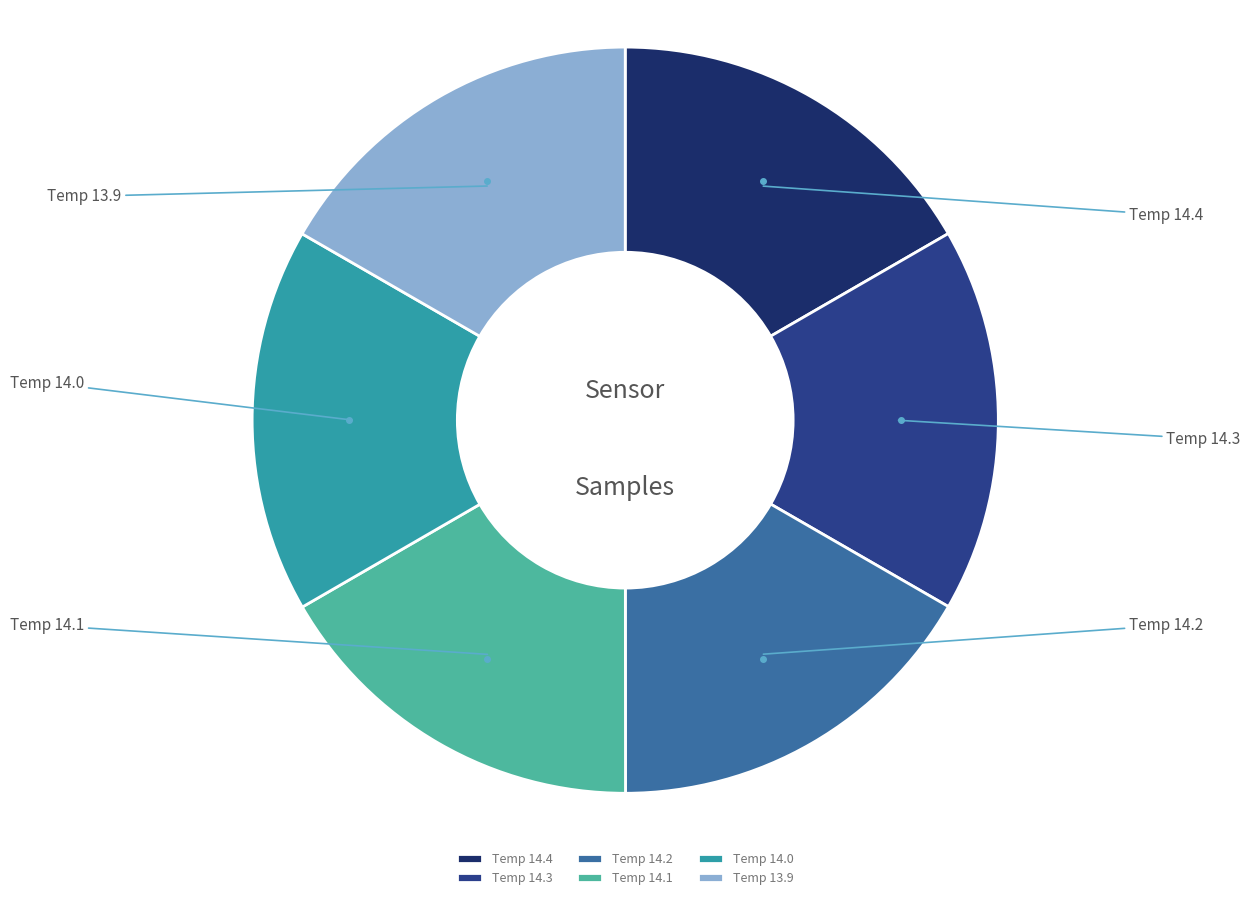

The Temp 14.0 slice represents 5% of the pie. True or false?

False